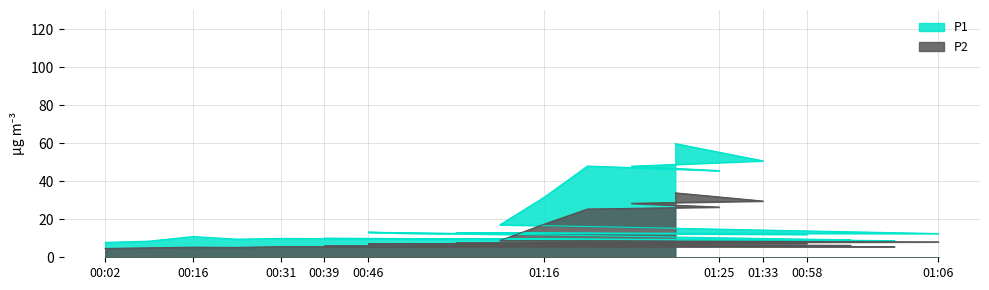

Which category has the lowest value in the P1 series?

00:02